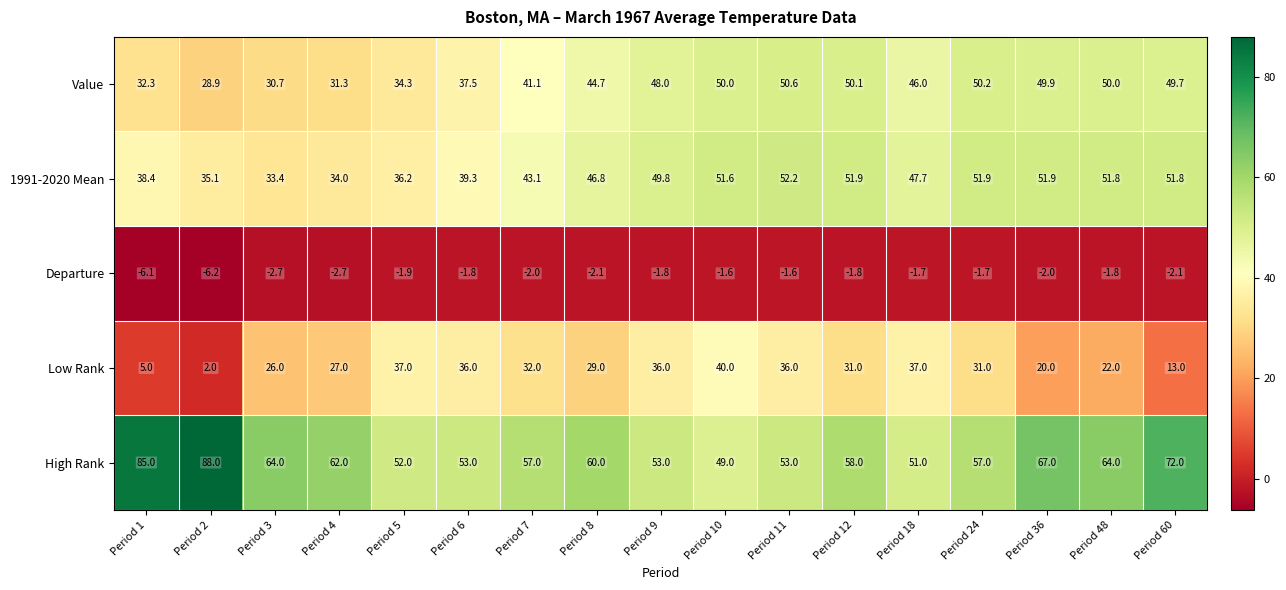

Which label corresponds to the smallest value in the chart?

Period 2